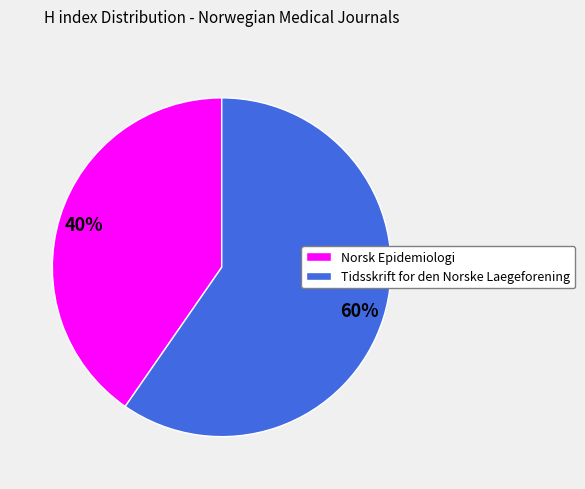

Combined, do Tidsskrift for den Norske Laegeforening and Norsk Epidemiologi account for over 50%?

Yes